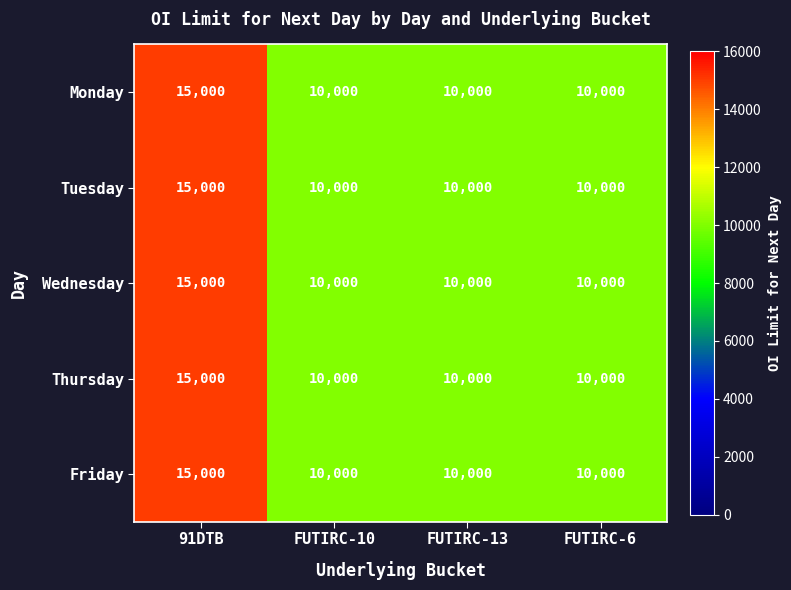

The Friday series shows 2038 at FUTIRC-10. True or false?

False